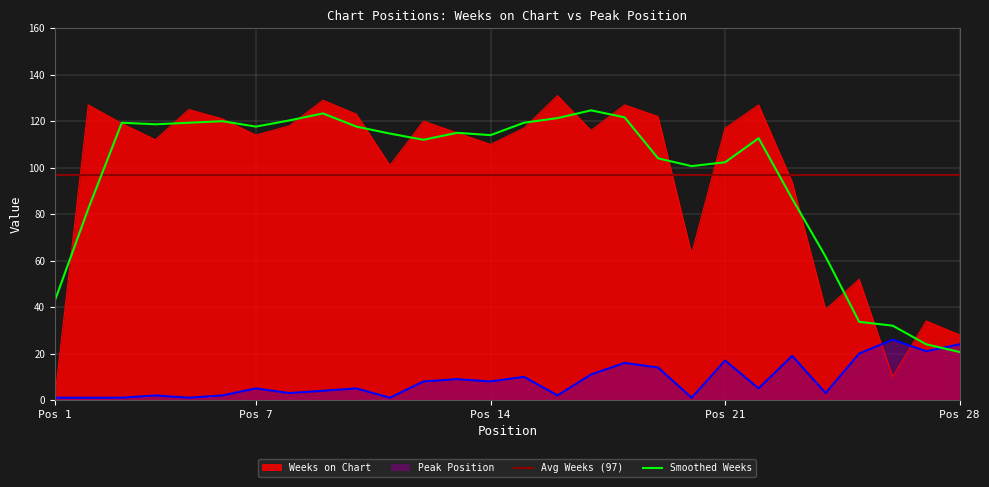

Where do Weeks on Chart and Peak Position first cross each other?

25 and 26